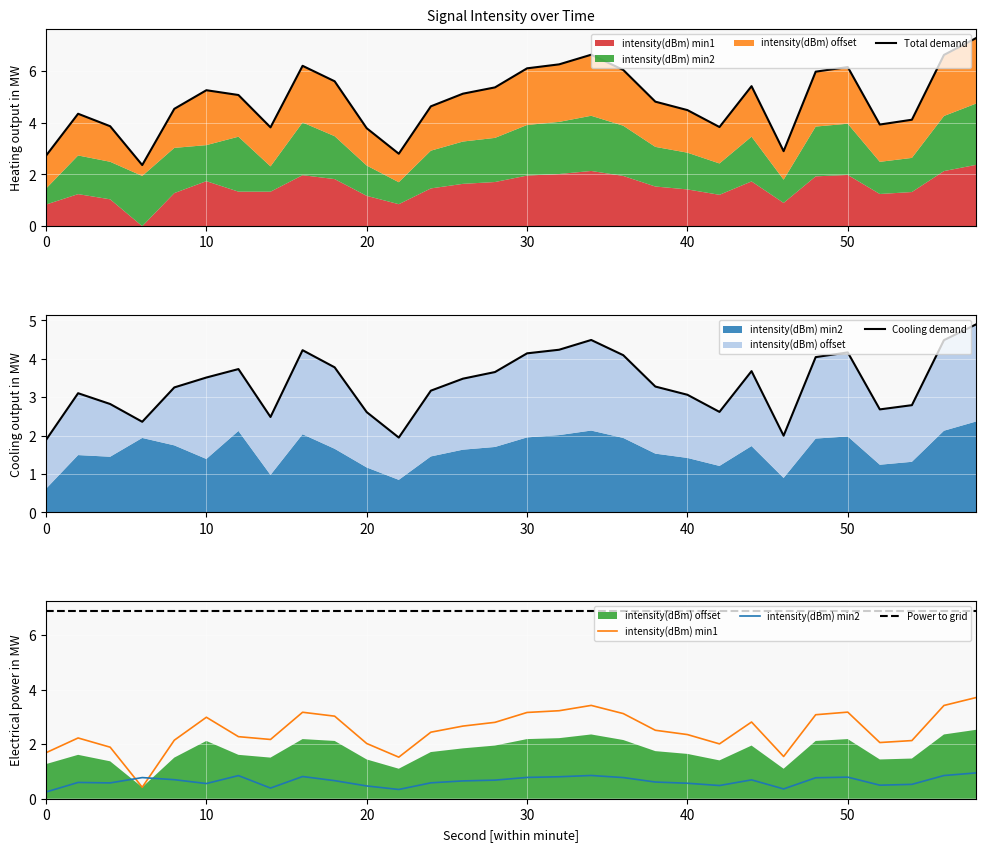

Is the value of intensity(dBm) min1 at 20 greater than the value of intensity(dBm) min2 at 22?

Yes